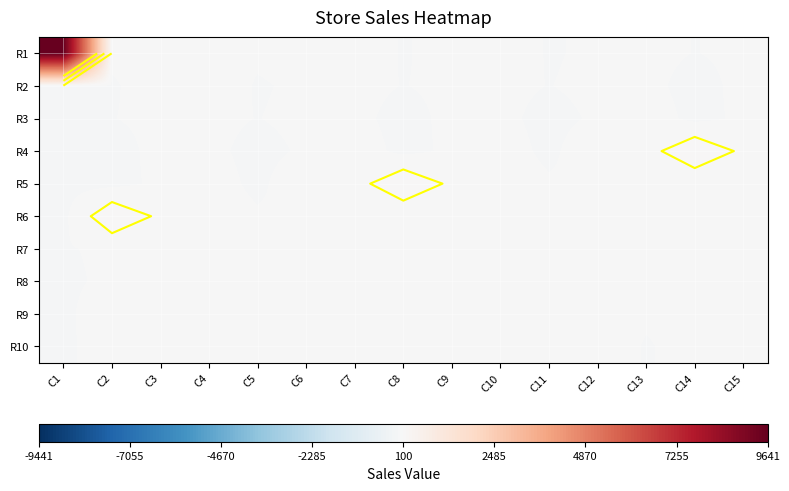

At which category is the sum across all series the highest?

C1